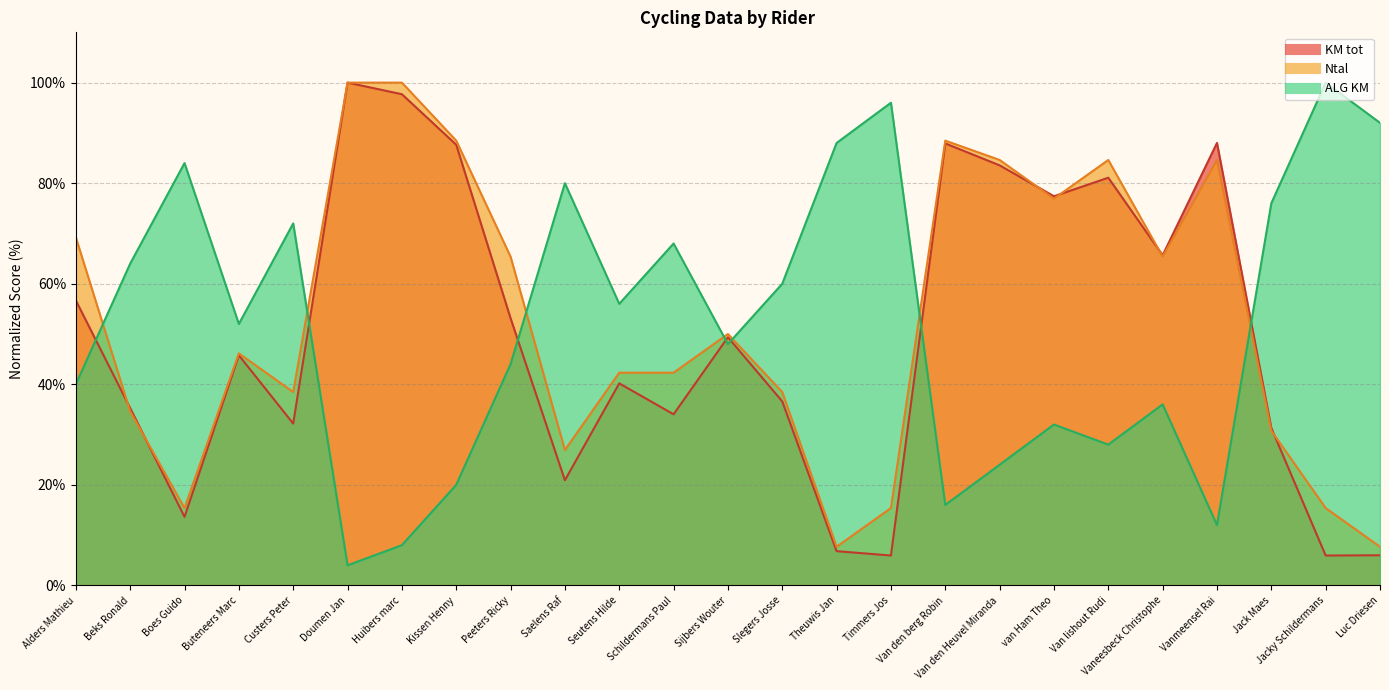

What is the spread (max minus min) of values at Sijbers Wouter?

2.0